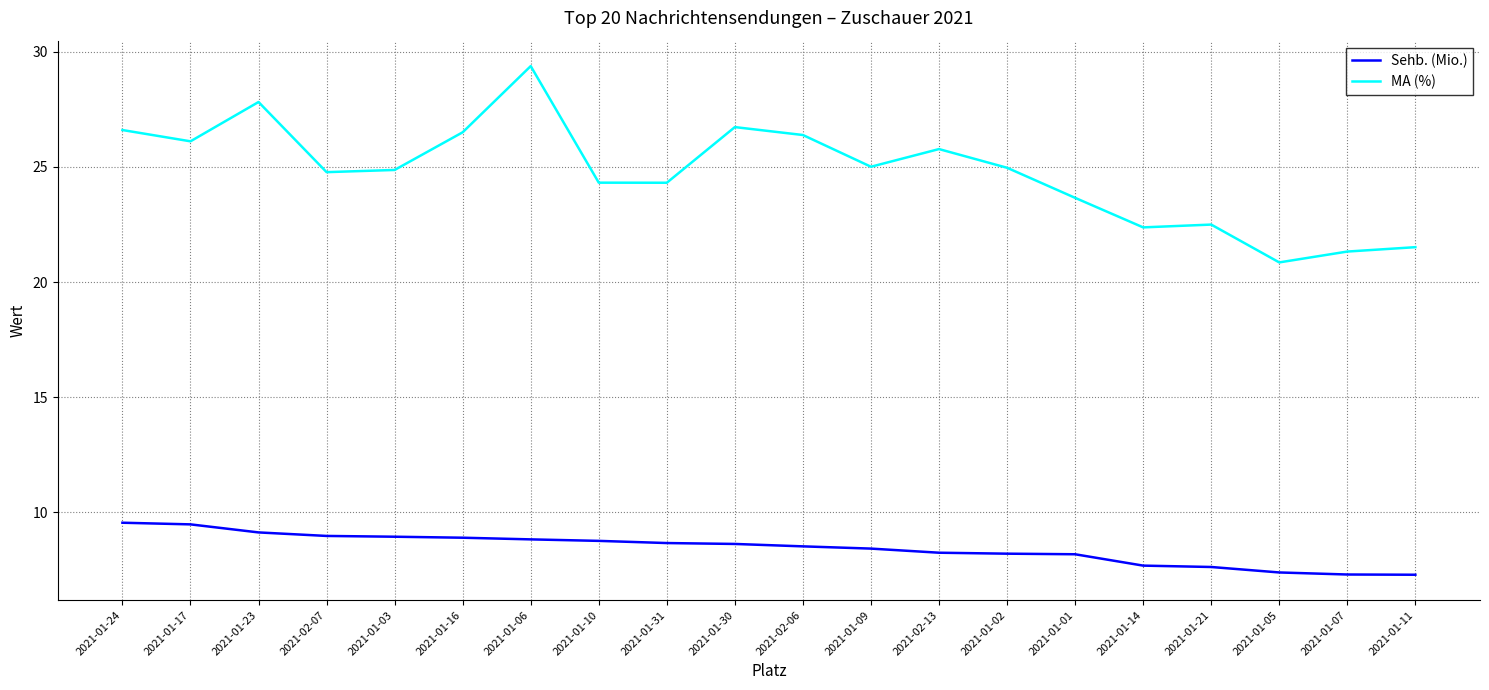

Which series changed the most between 2021-02-13 and 2021-01-07?

MA (%)